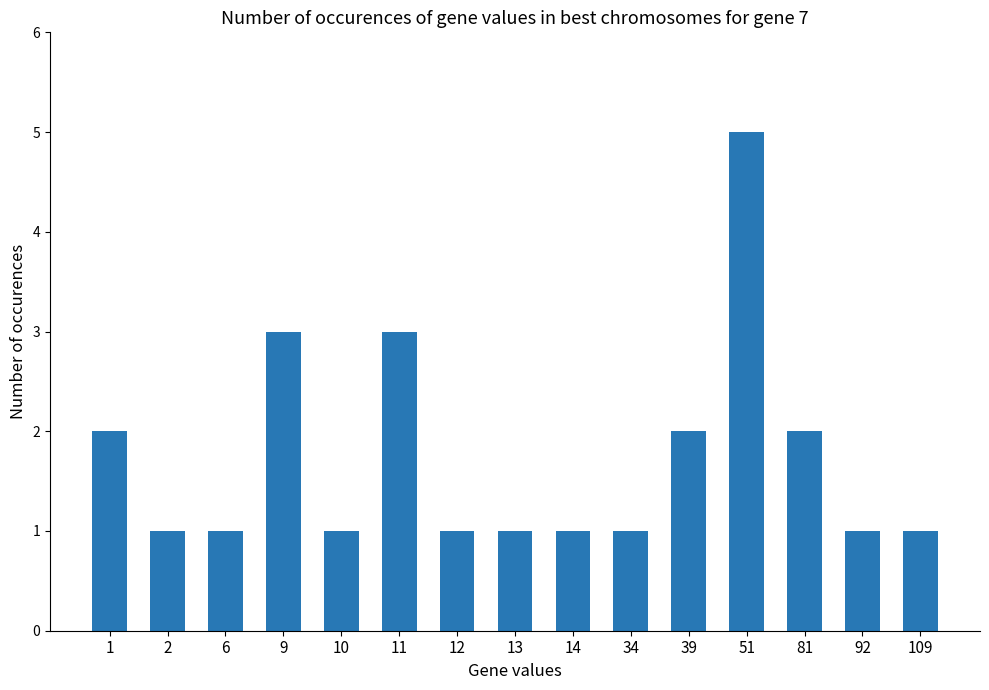

What is the greatest value displayed?

5